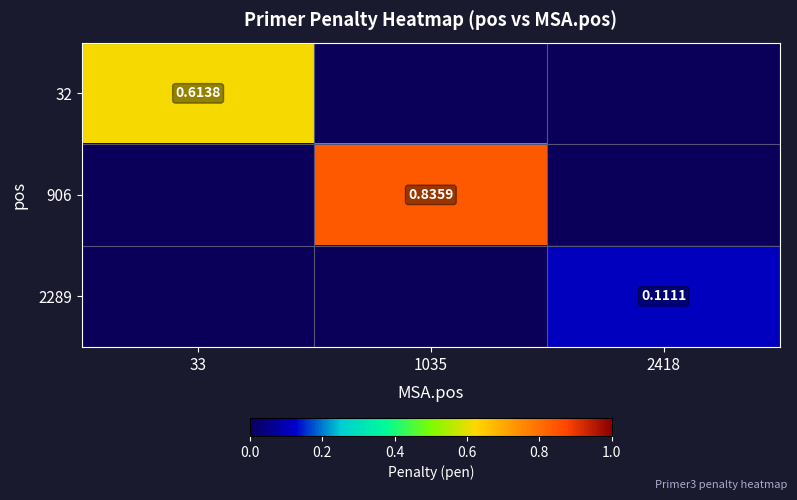

Is the value of 906 at 1035 greater than the value of 32 at 33?

Yes